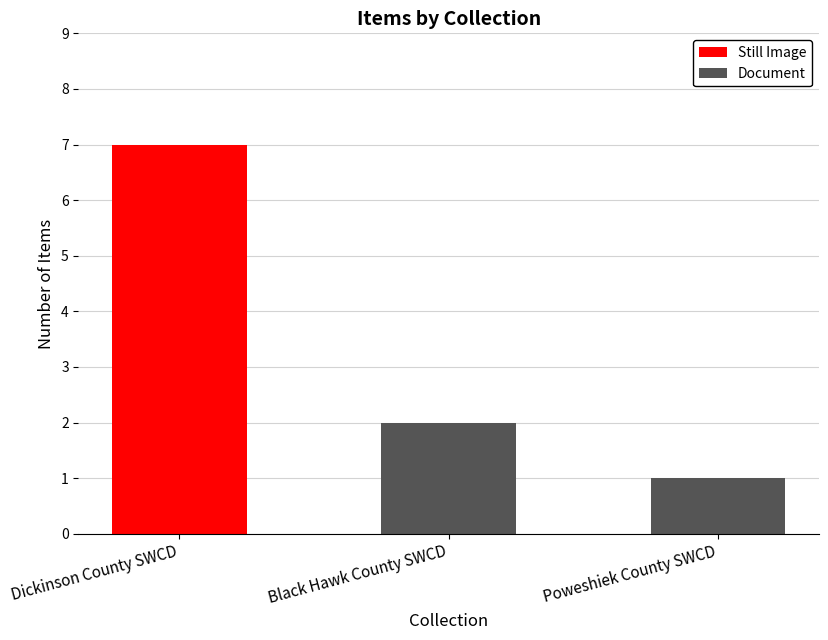

Reading left to right, transcribe the values for Still Image.

Dickinson County SWCD=7	Black Hawk County SWCD=0	Poweshiek County SWCD=0